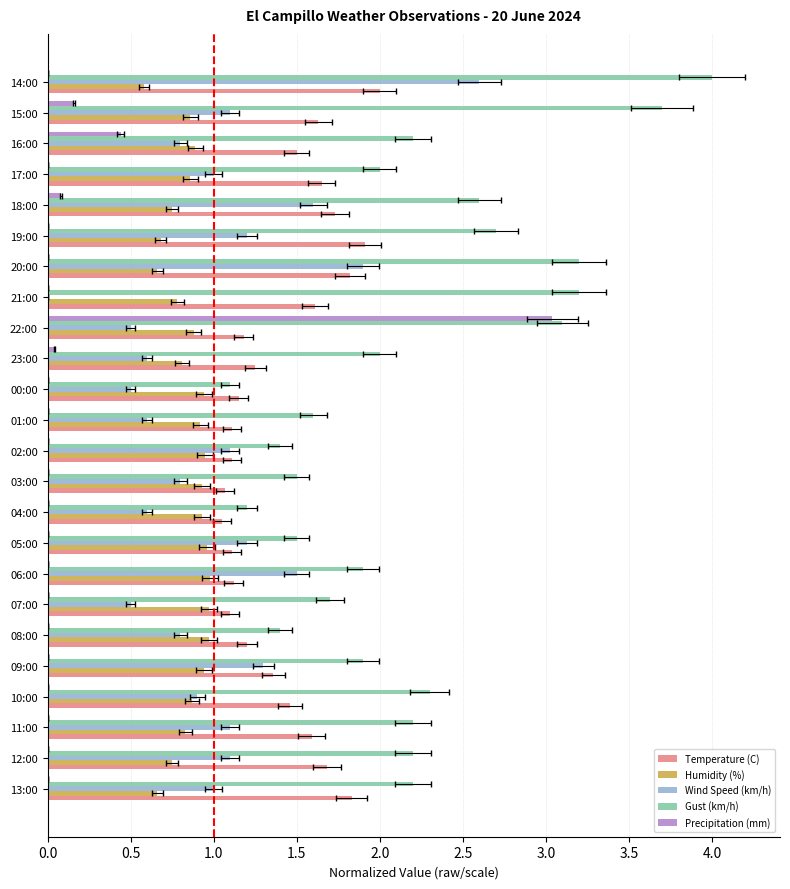

Count the number of categories in the chart.

24